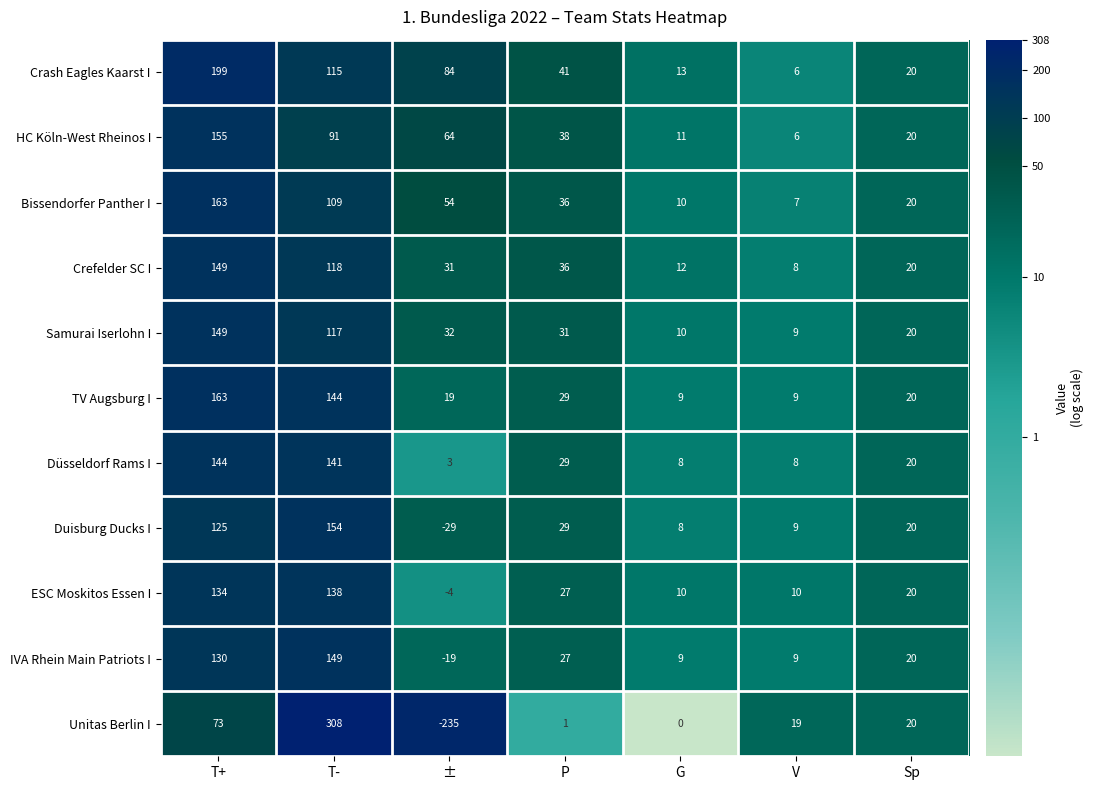

How many series are shown in this chart?

11